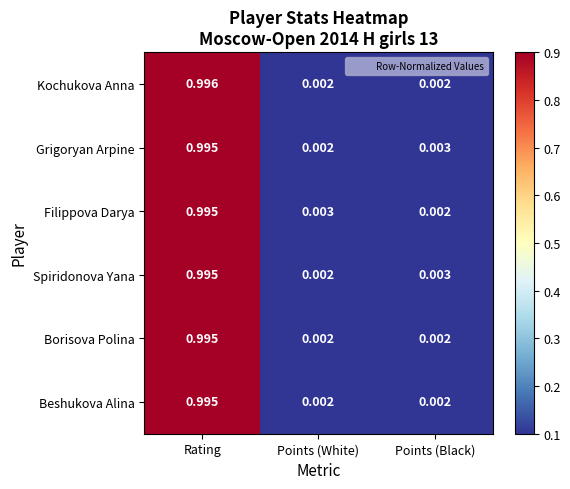

Between Rating and Points (White), which series saw the biggest shift?

Kochukova Anna